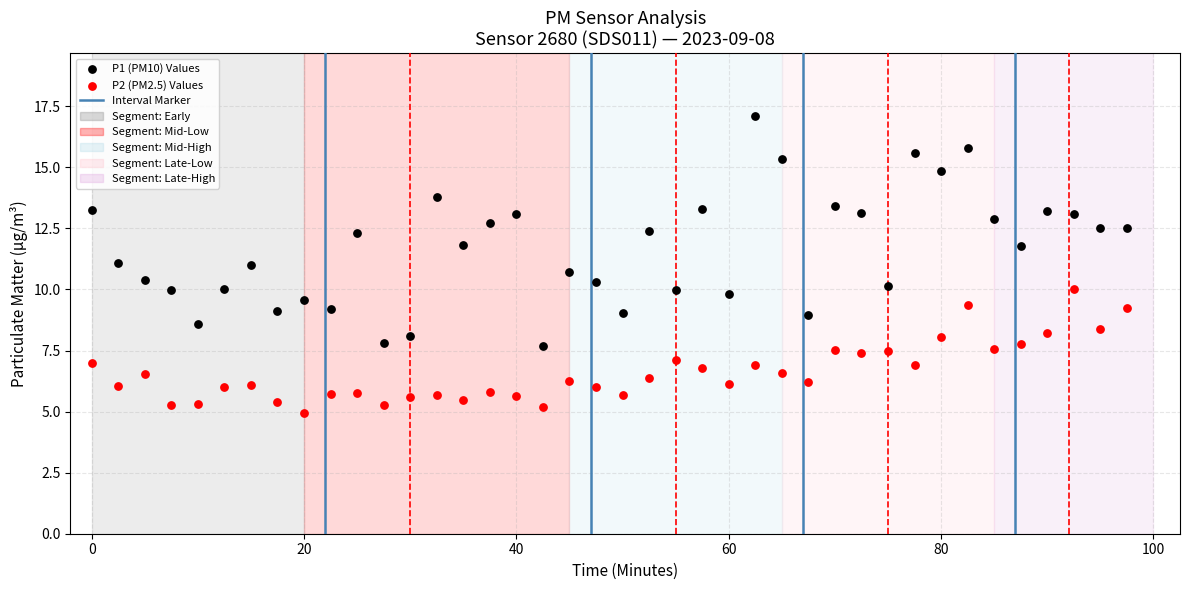

Which series contains the lowest Y value?

P2 (PM2.5) Values